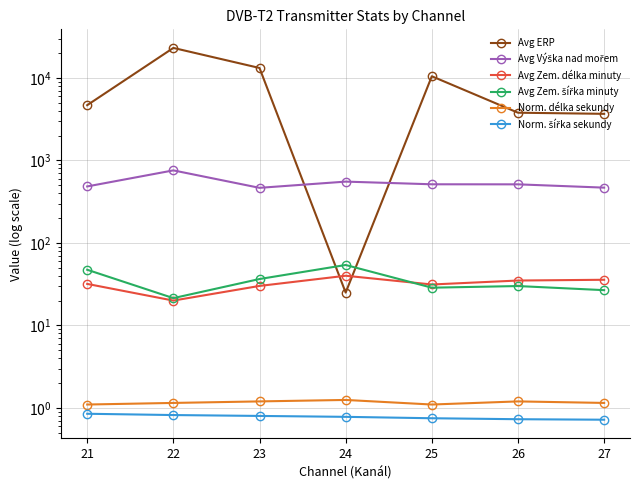

Does the chart have visible grid lines?

Yes